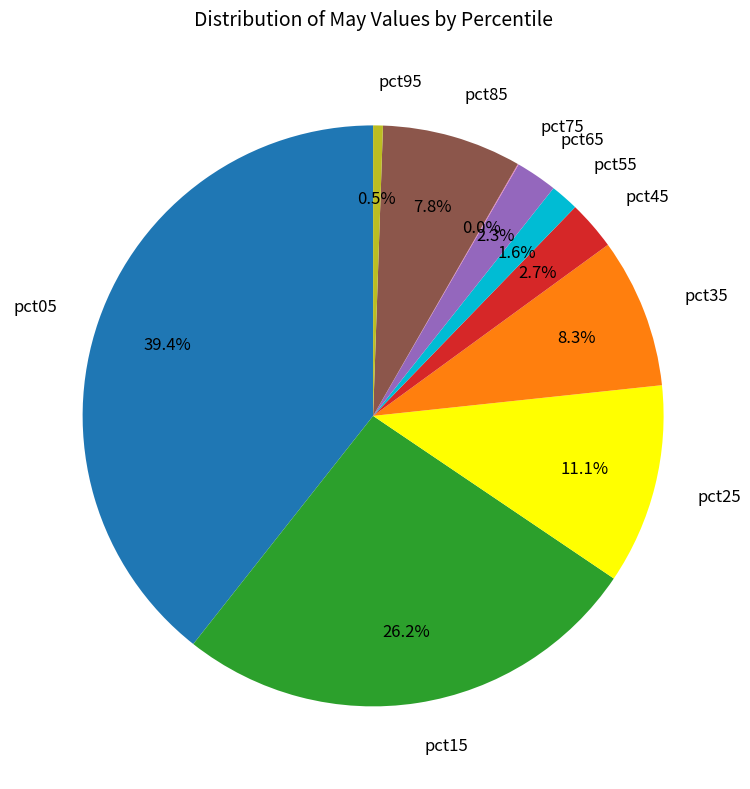

Which has a higher value, pct15 or pct35?

pct15